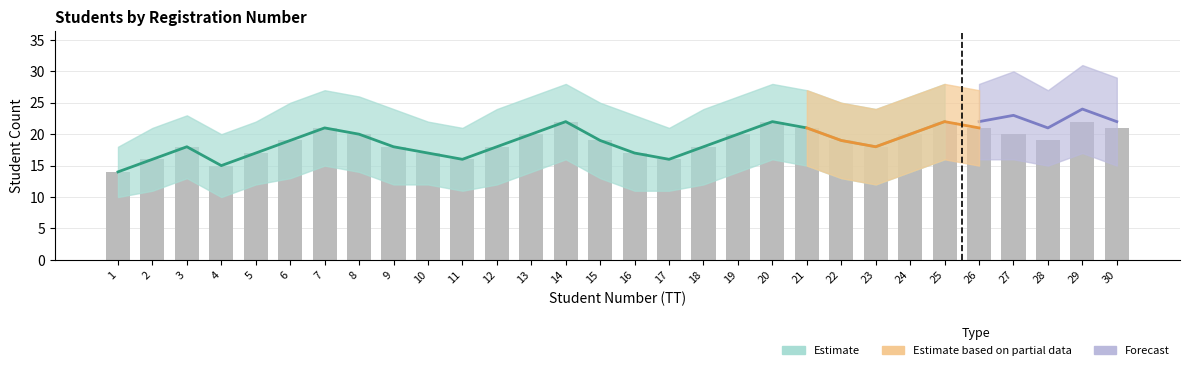

Which series changed the most between 4 and 10?

Estimate (center)